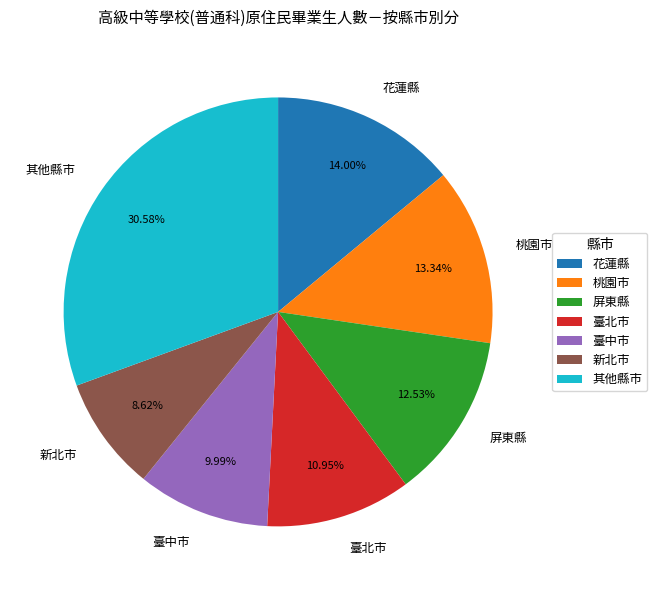

Is 臺北市 the majority of the pie?

No